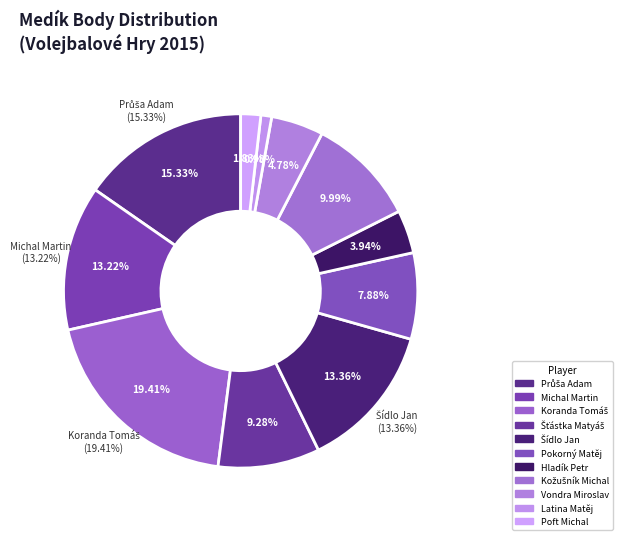

Approximately how many times larger is the value at Poft Michal compared to Michal Martin?

0.1